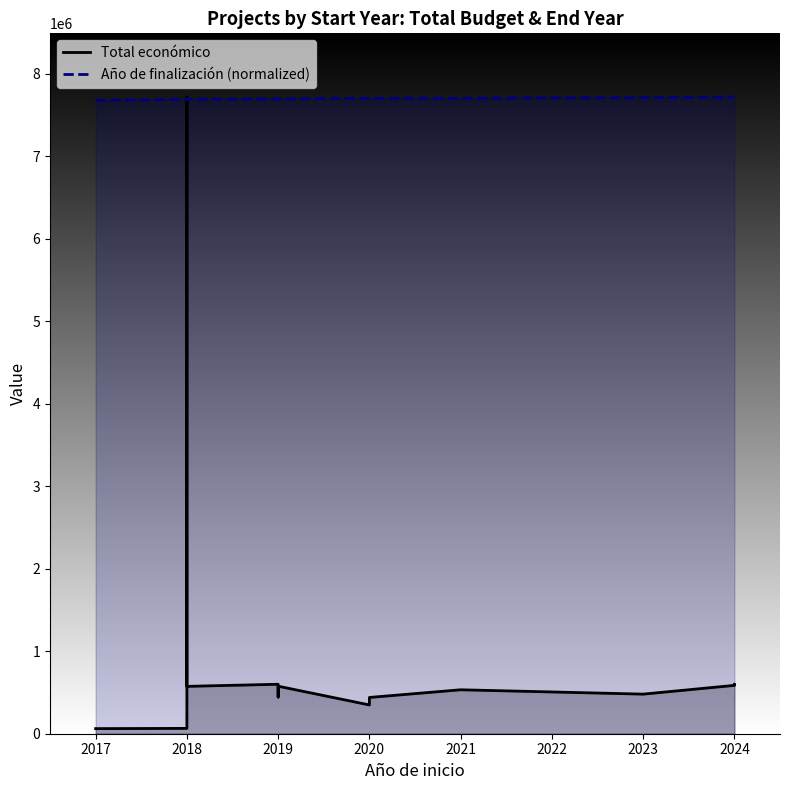

Where is the first local maximum for Total económico?

2018